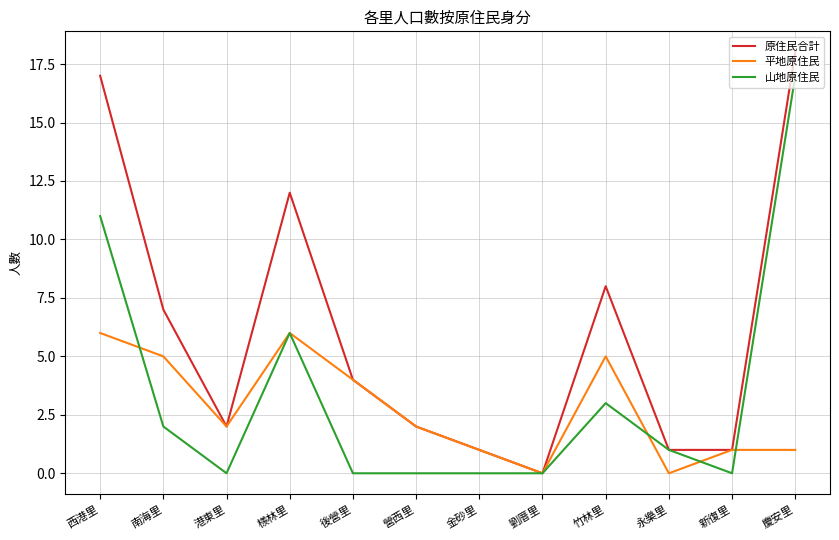

Which series changed the most between 南海里 and 新復里?

原住民合計